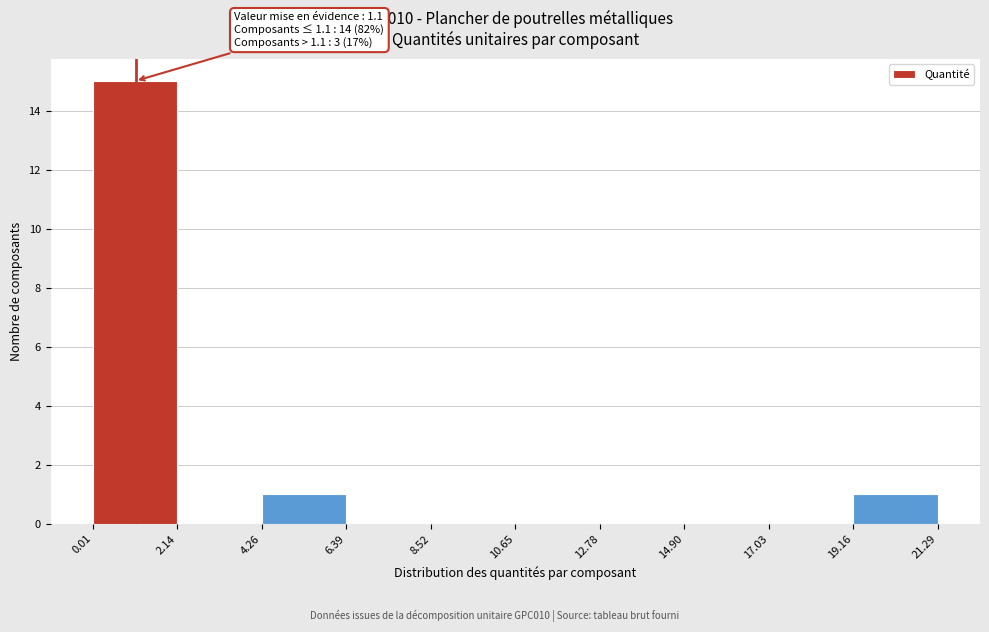

Over which range of the x-axis is the bar tallest?

0.01 to 2.14